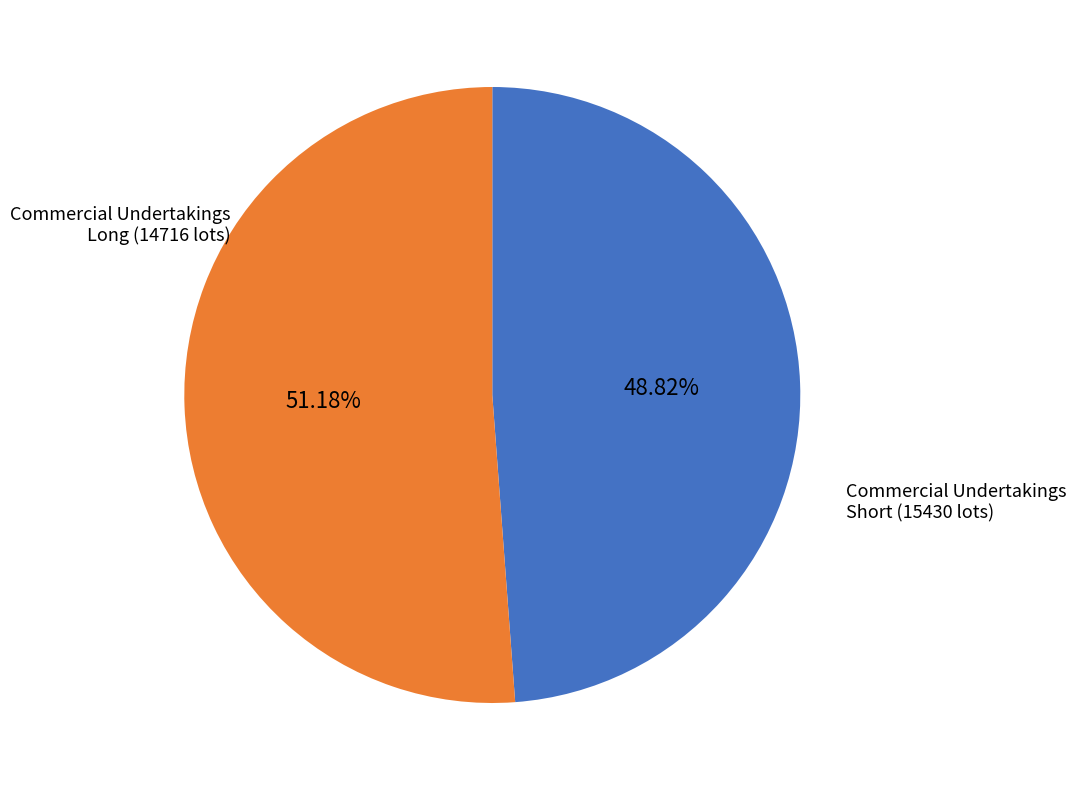

How much of the chart is everything except Commercial Undertakings Short?

48.8%